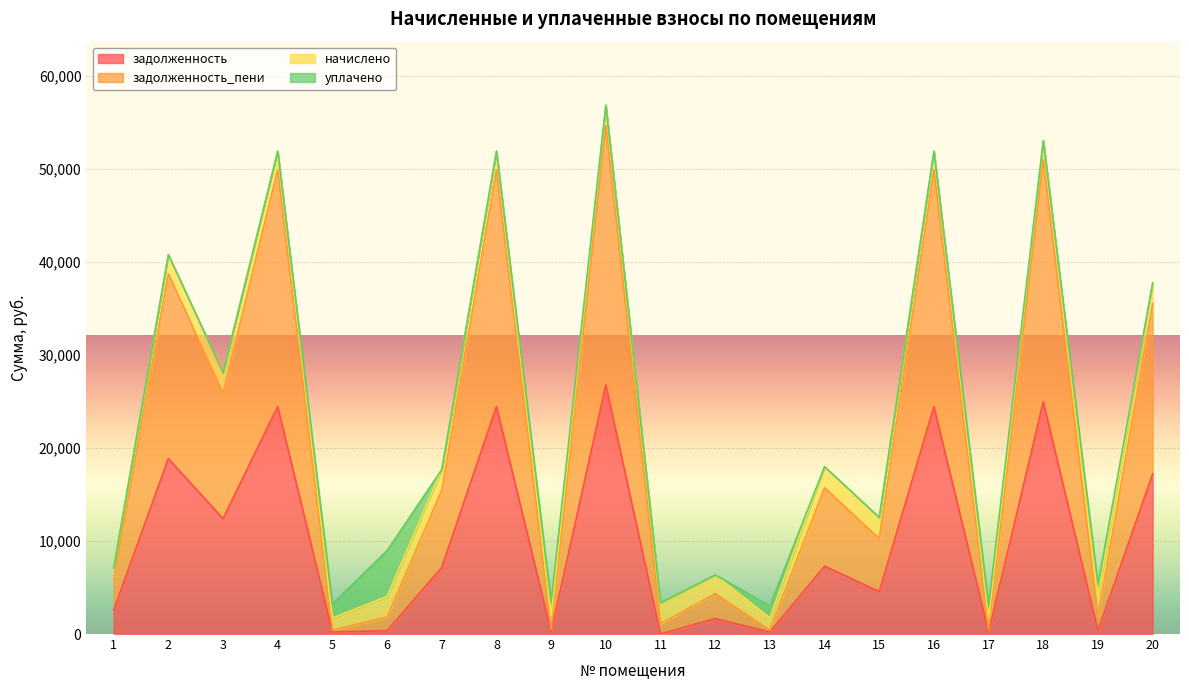

What is the minimum value for задолженность_пени?

1721.2